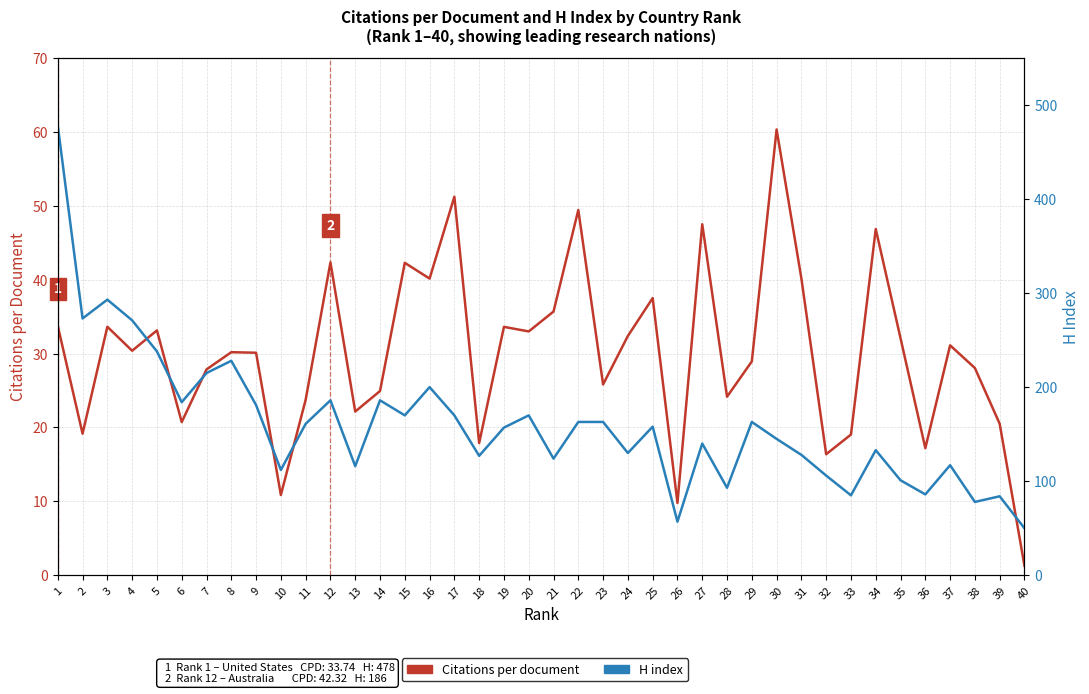

What is the difference between the maximum and minimum values in the Citations per document series?

59.0